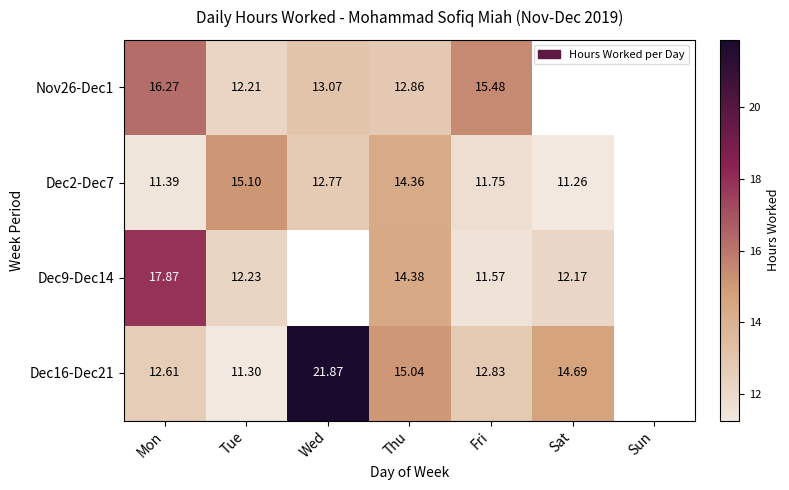

At how many categories does at least one series exceed 18?

1